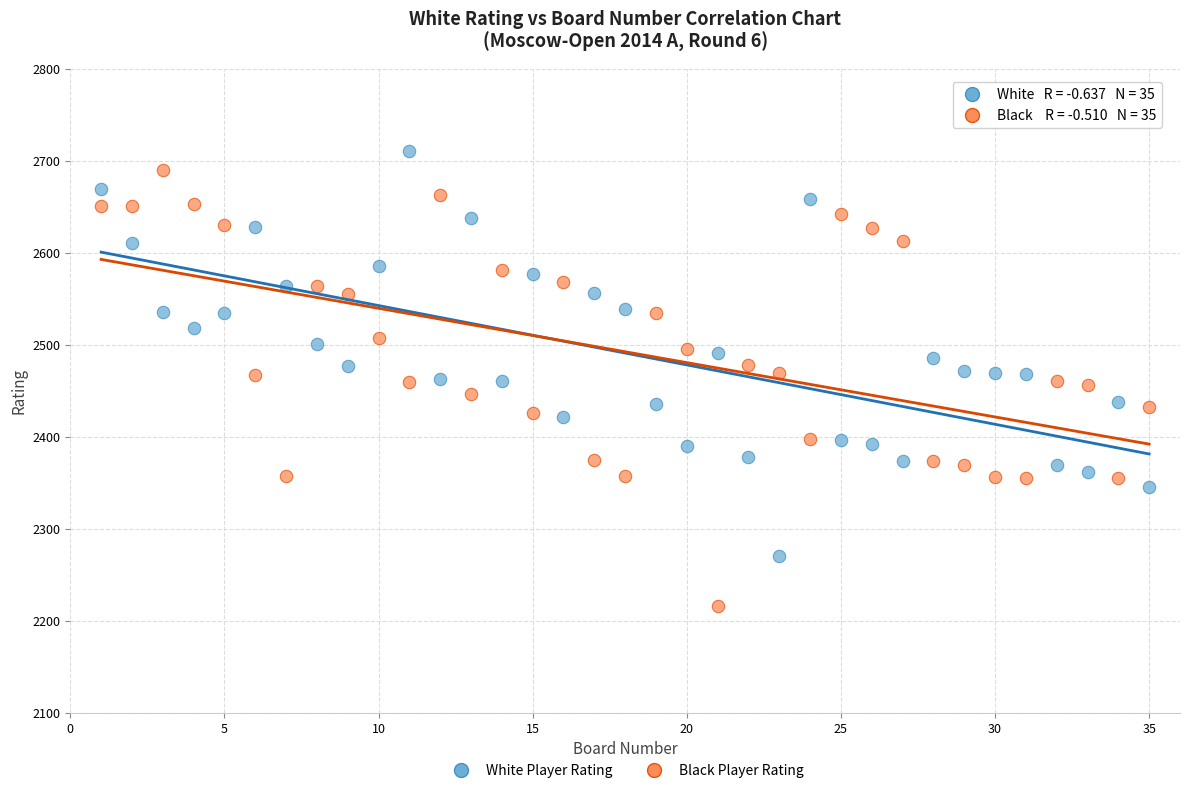

Which series reaches the minimum Y coordinate?

Black Player Rating